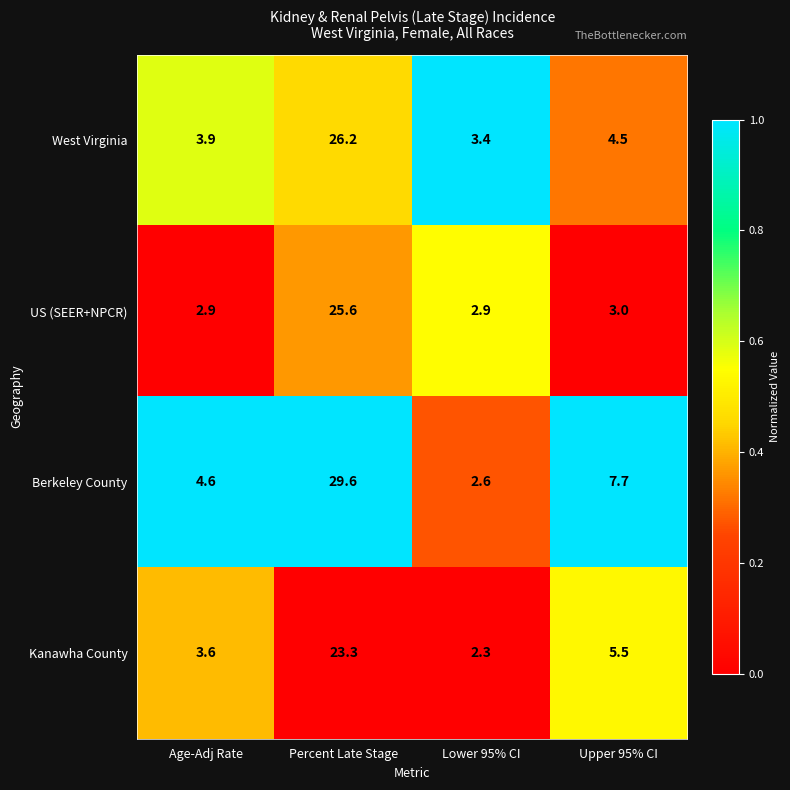

What is the difference between the West Virginia values at Age-Adj Rate and Lower 95% CI?

0.5